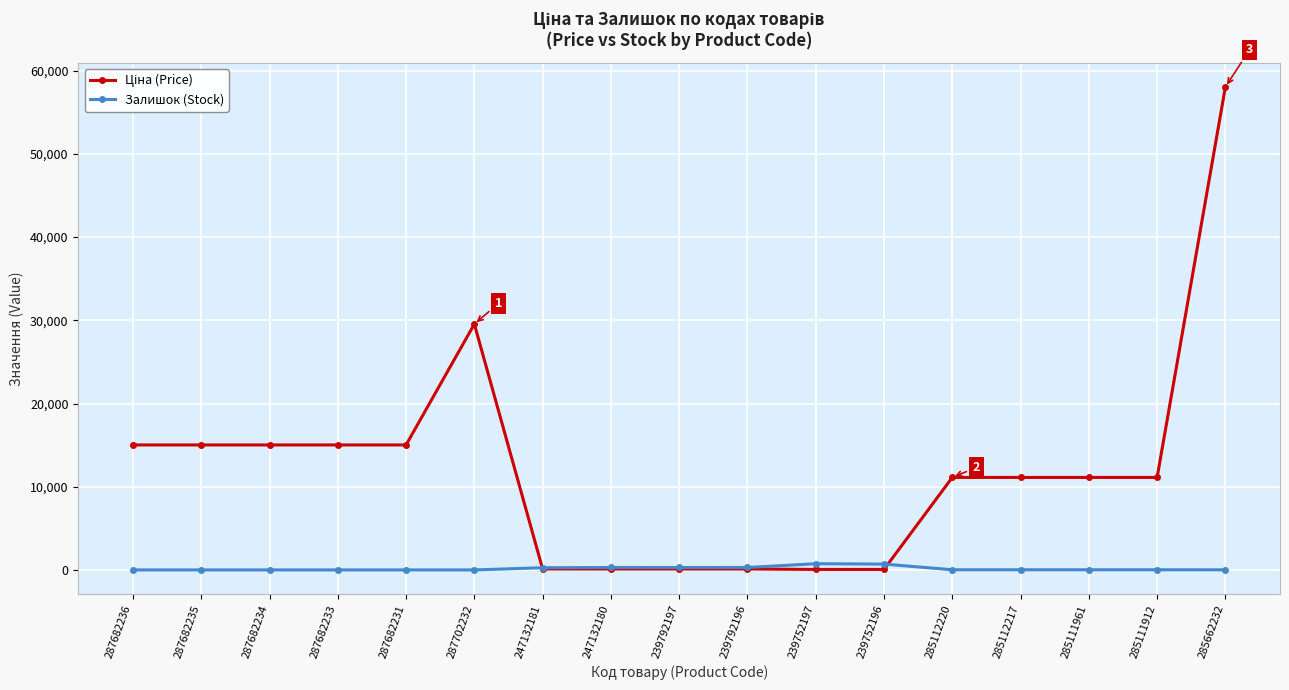

The Залишок (Stock) series shows 0.0 at 287682235. True or false?

True